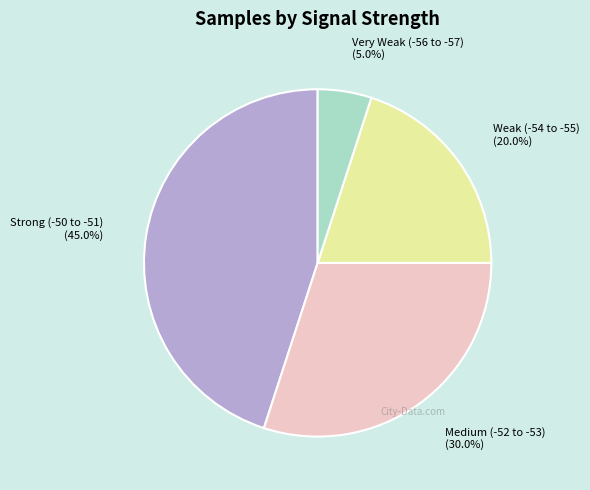

Is there any slice that represents more than half of the pie?

No